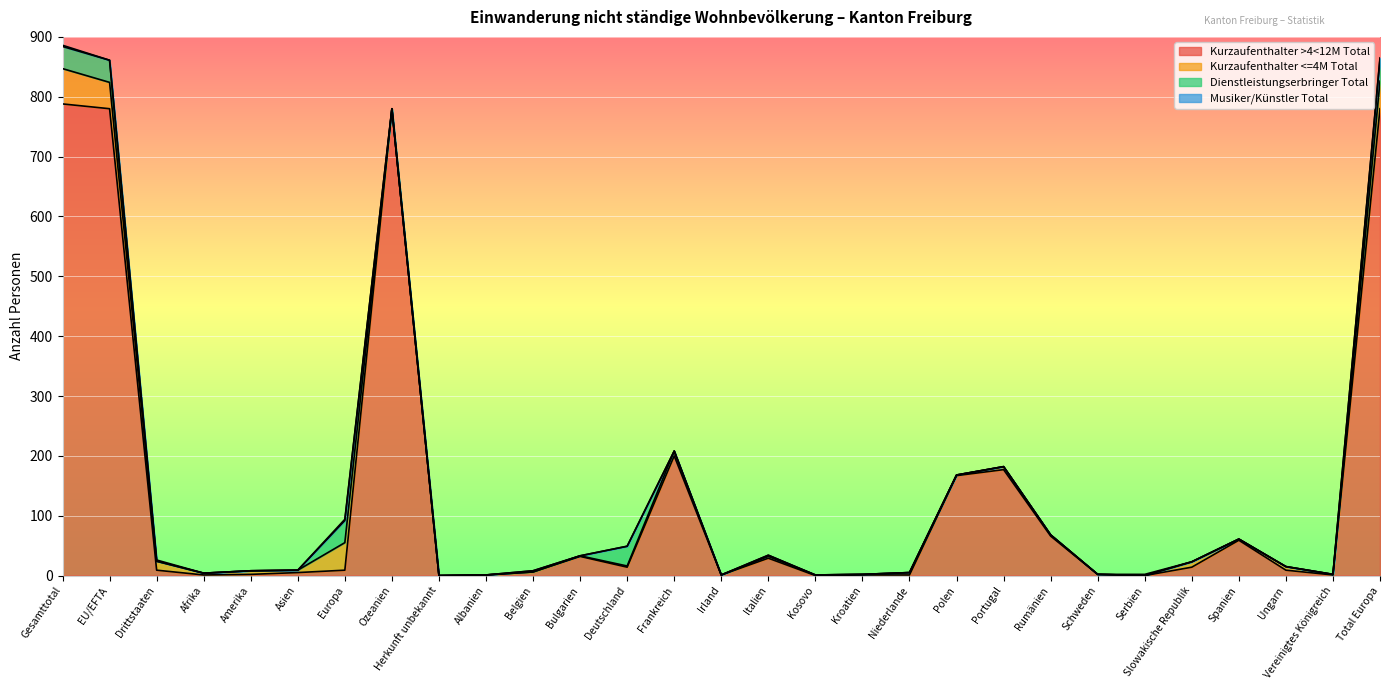

What is the spread (max minus min) of values at Spanien?

59